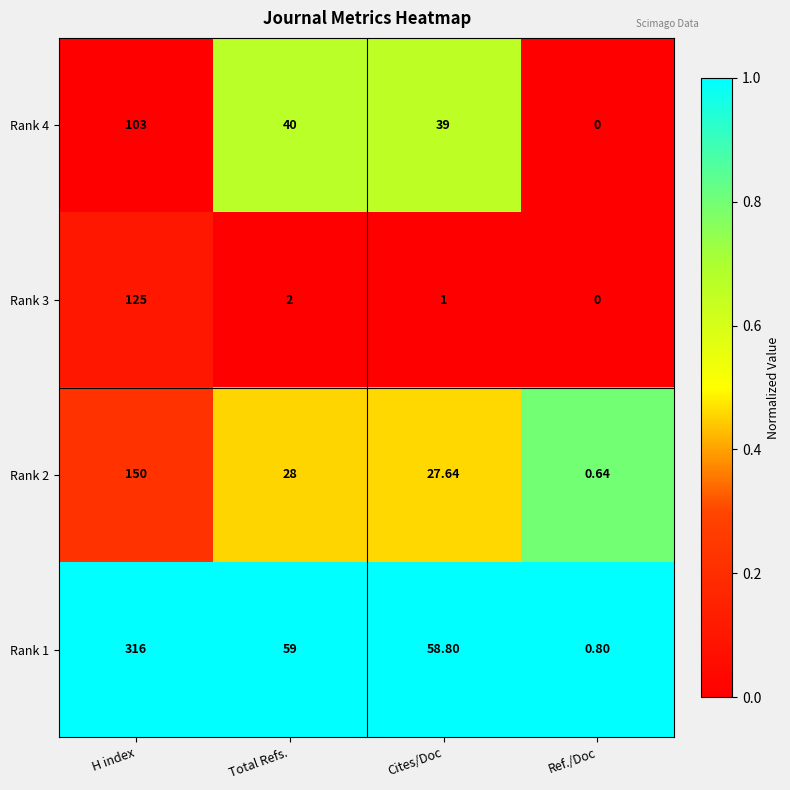

Rank the categories by Rank 3 value from lowest to highest.

Ref./Doc, Cites/Doc, Total Refs., H index